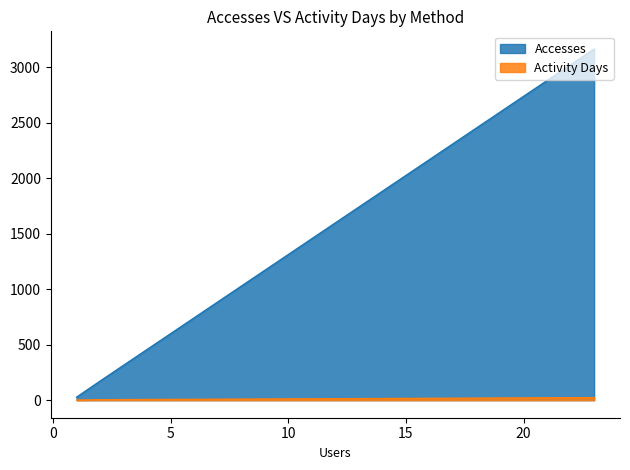

What is the highest value of the Accesses series?

3164